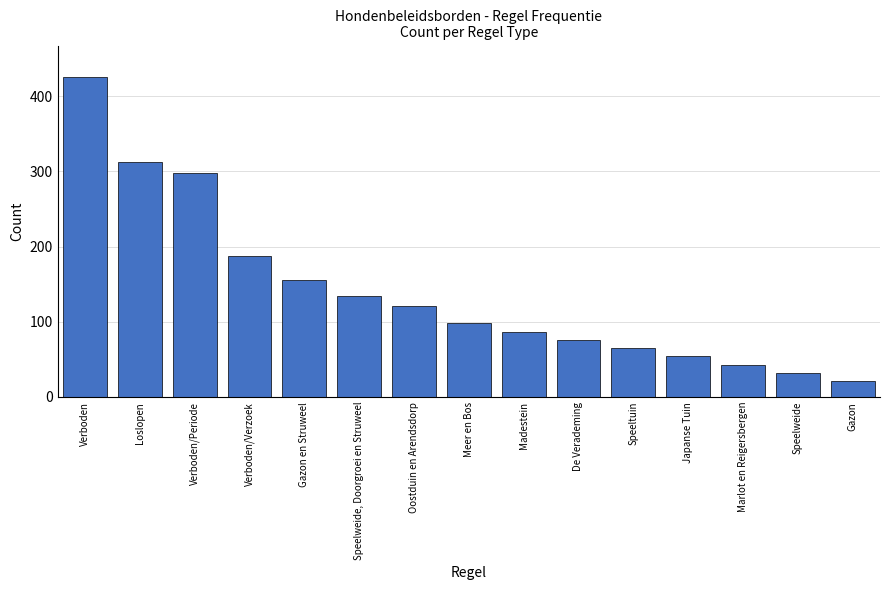

Approximately how many times larger is the value at Gazon compared to Gazon en Struweel?

0.1